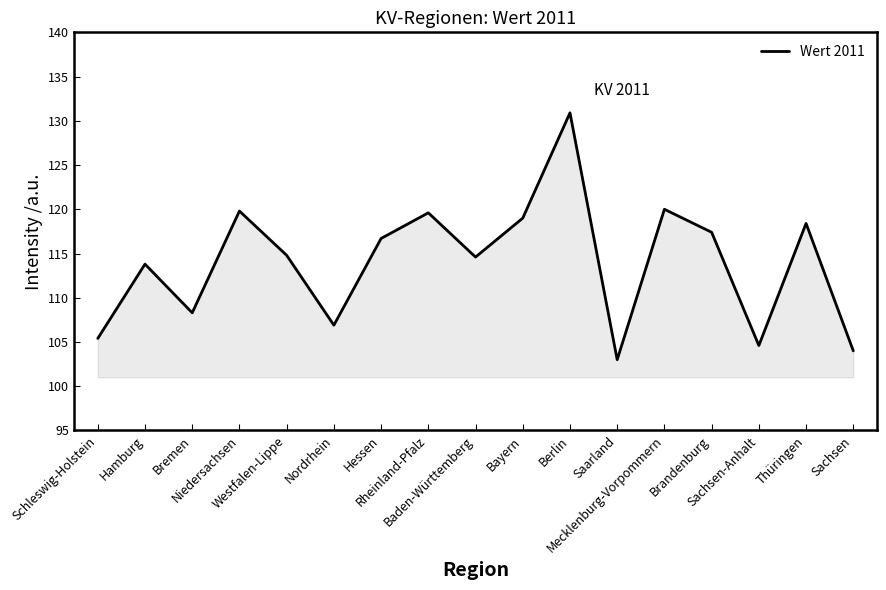

What is the smallest value displayed?

103.0